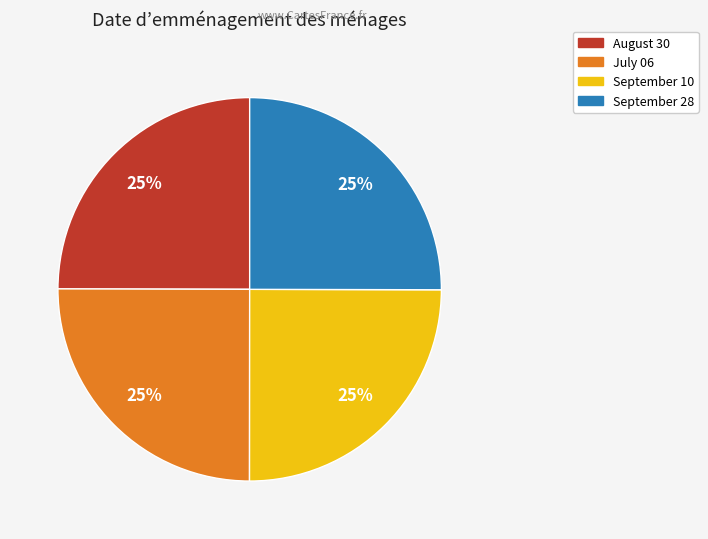

Is there a majority slice in this chart?

No